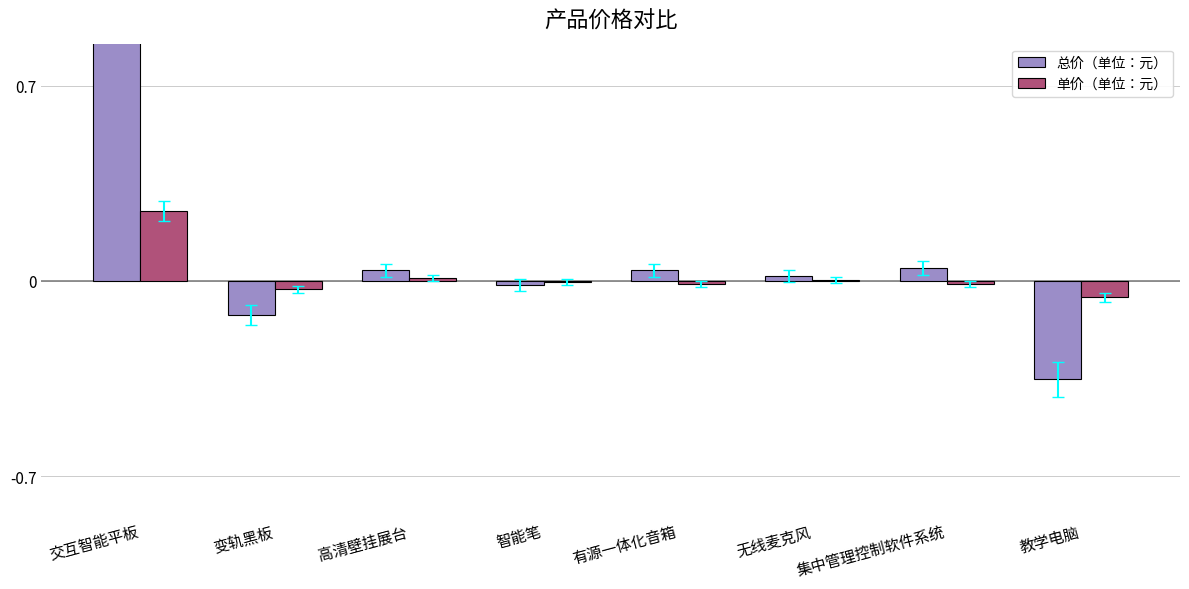

How many values in 总价（单位：元） are below zero?

3